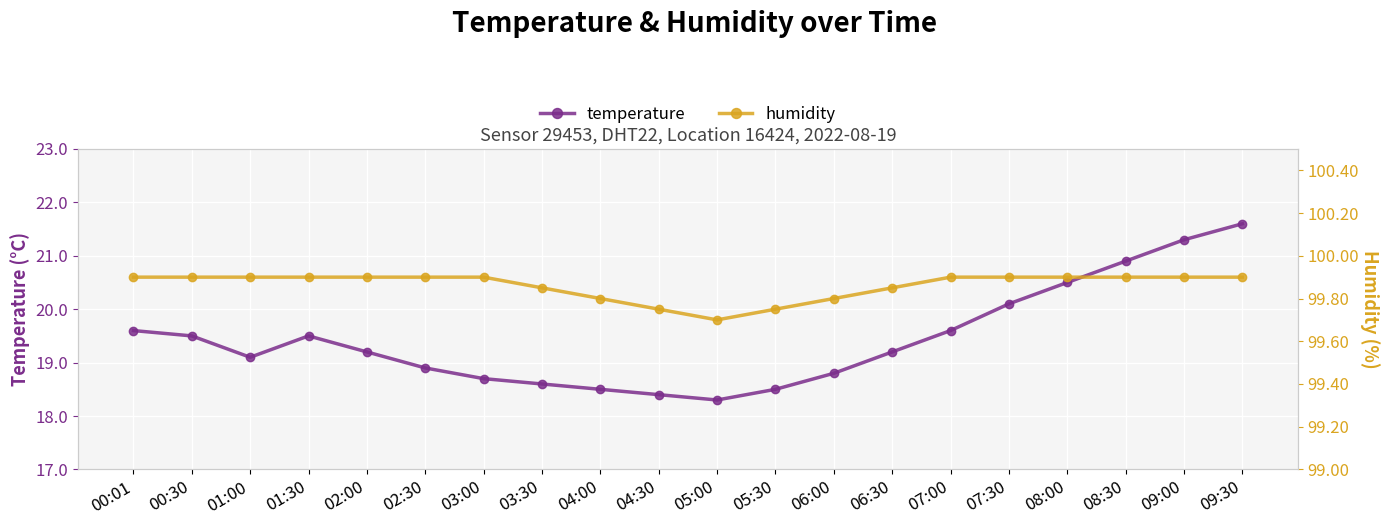

At 00:01, list the series in order from smallest to largest.

temperature, humidity